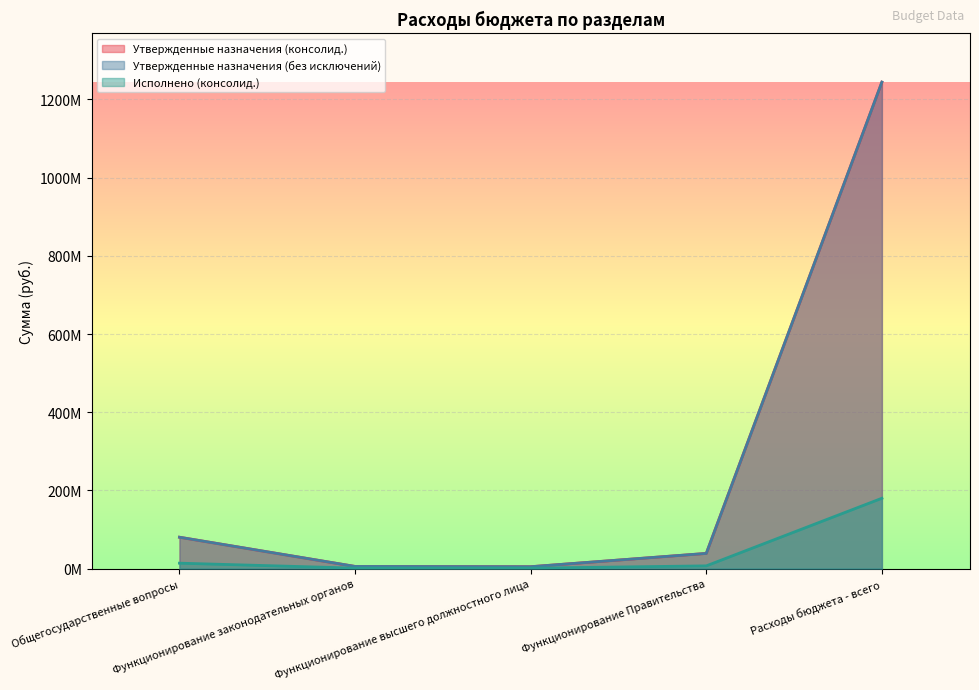

Count the number of data series in this chart.

3